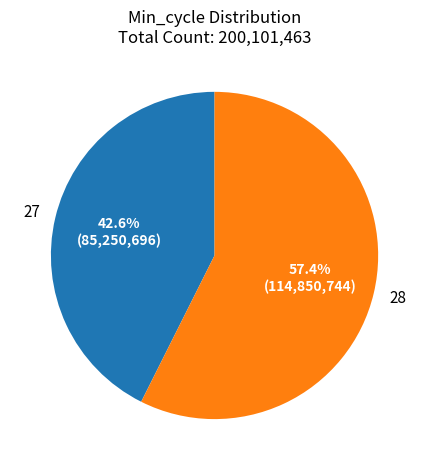

Does any single category account for the majority?

Yes